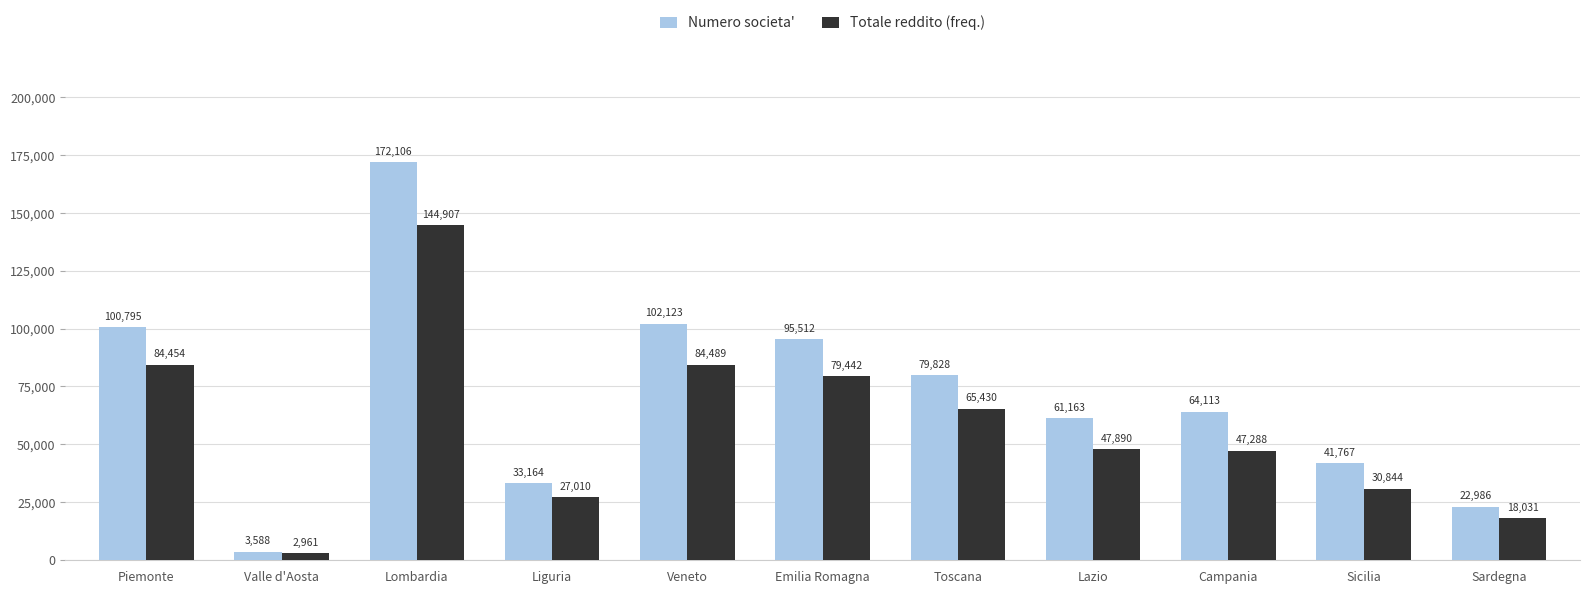

What is the label of the 1st bar from the left?

Piemonte